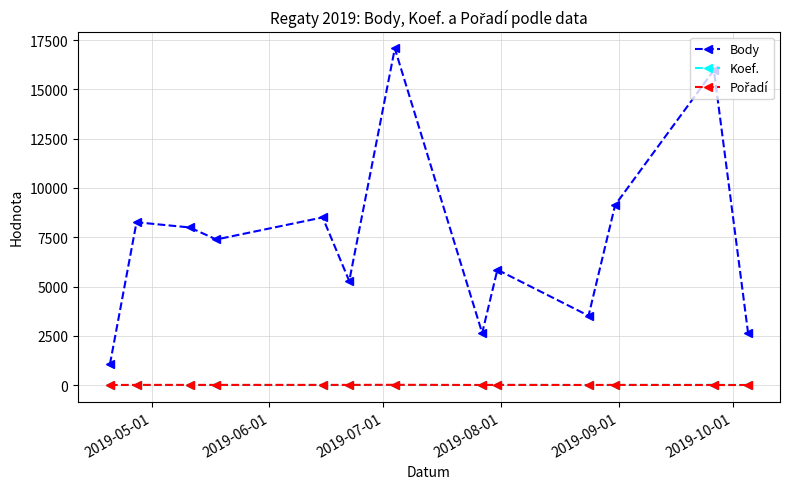

What is the maximum value for Body?

17079